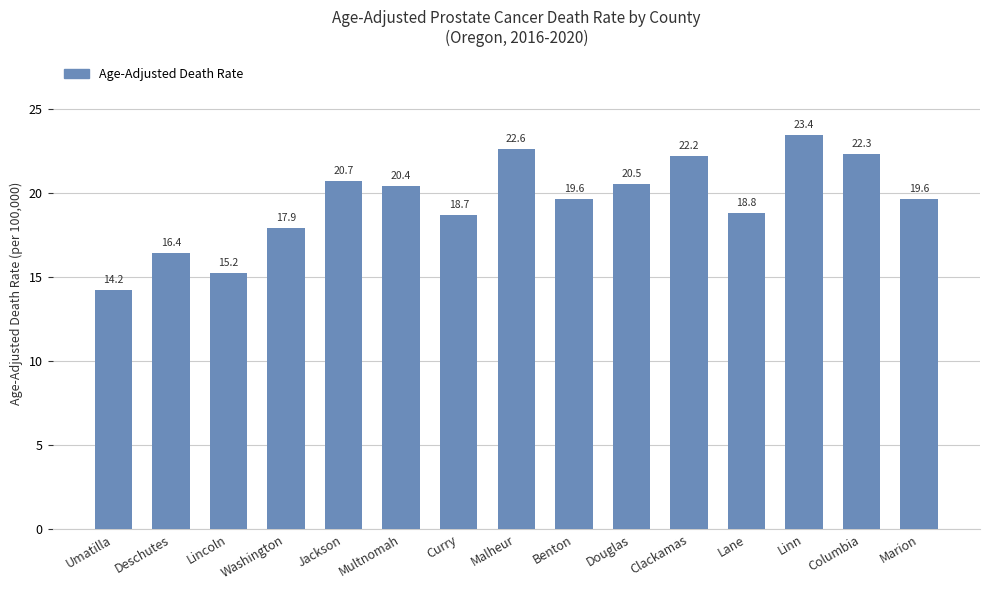

What is the maximum value shown in the chart?

23.4